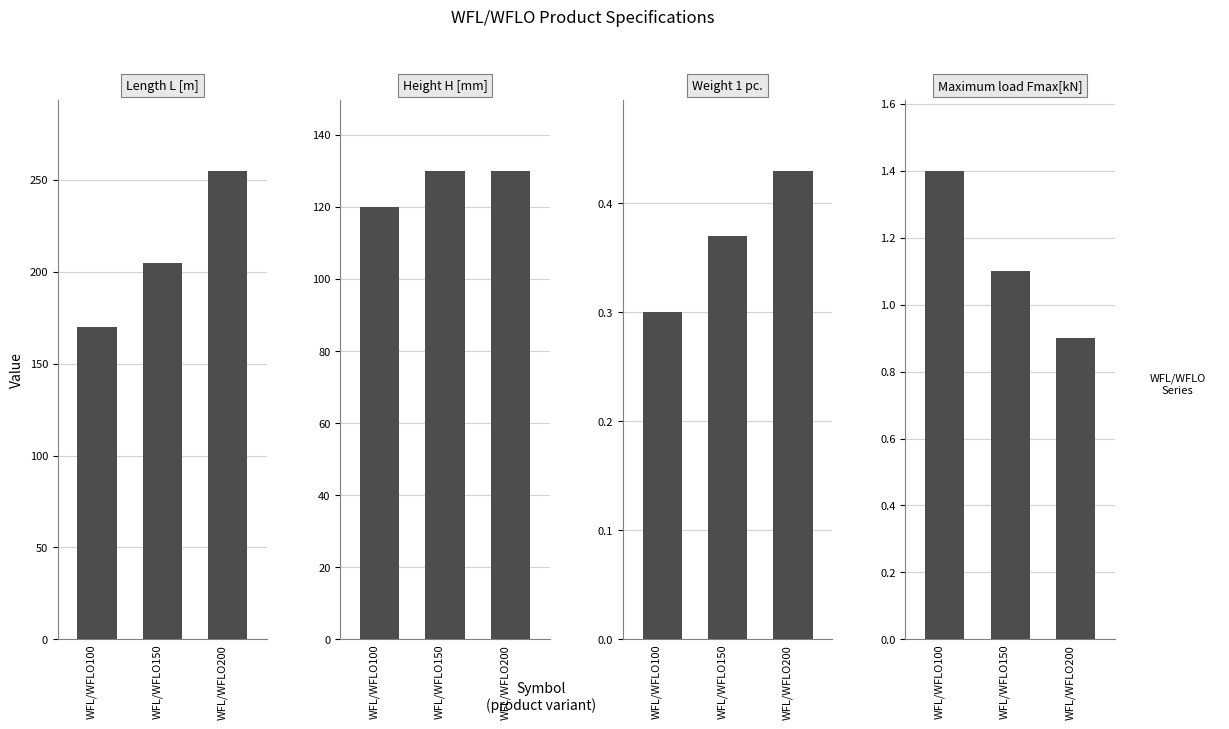

Read the Length L [m] value at WFL/WFLO150.

205.0